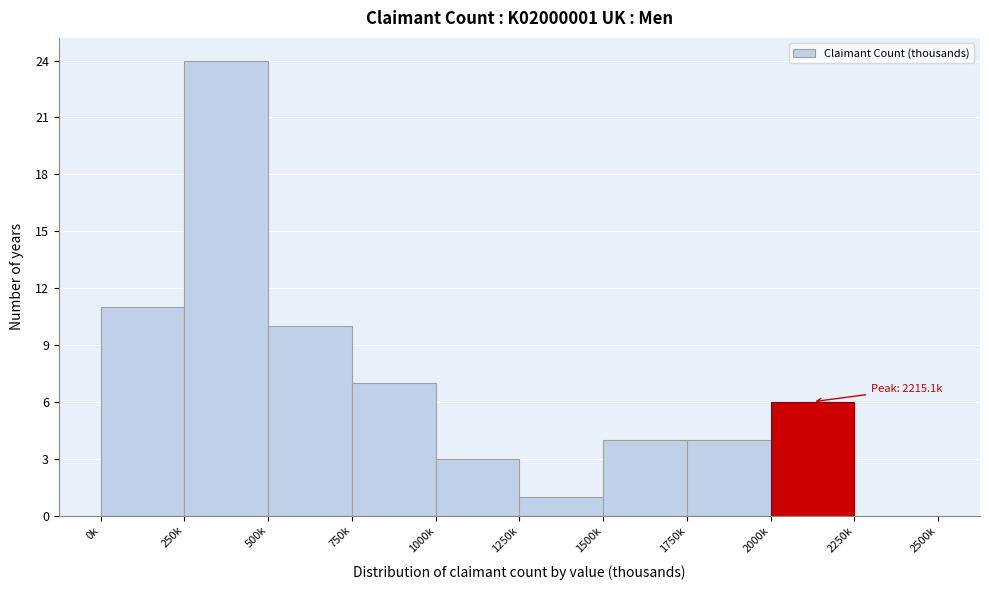

What is the greatest value displayed?

24